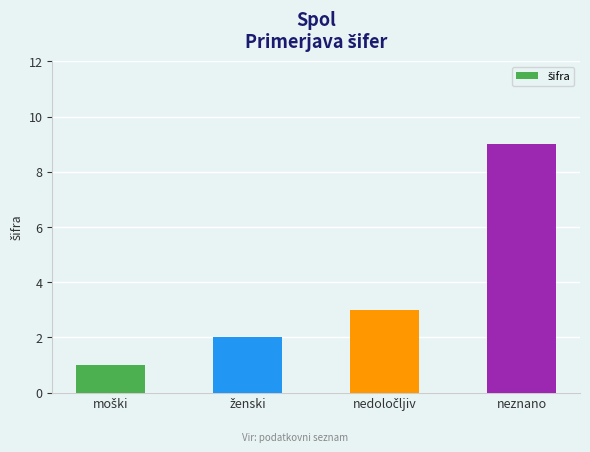

What is the average value?

4